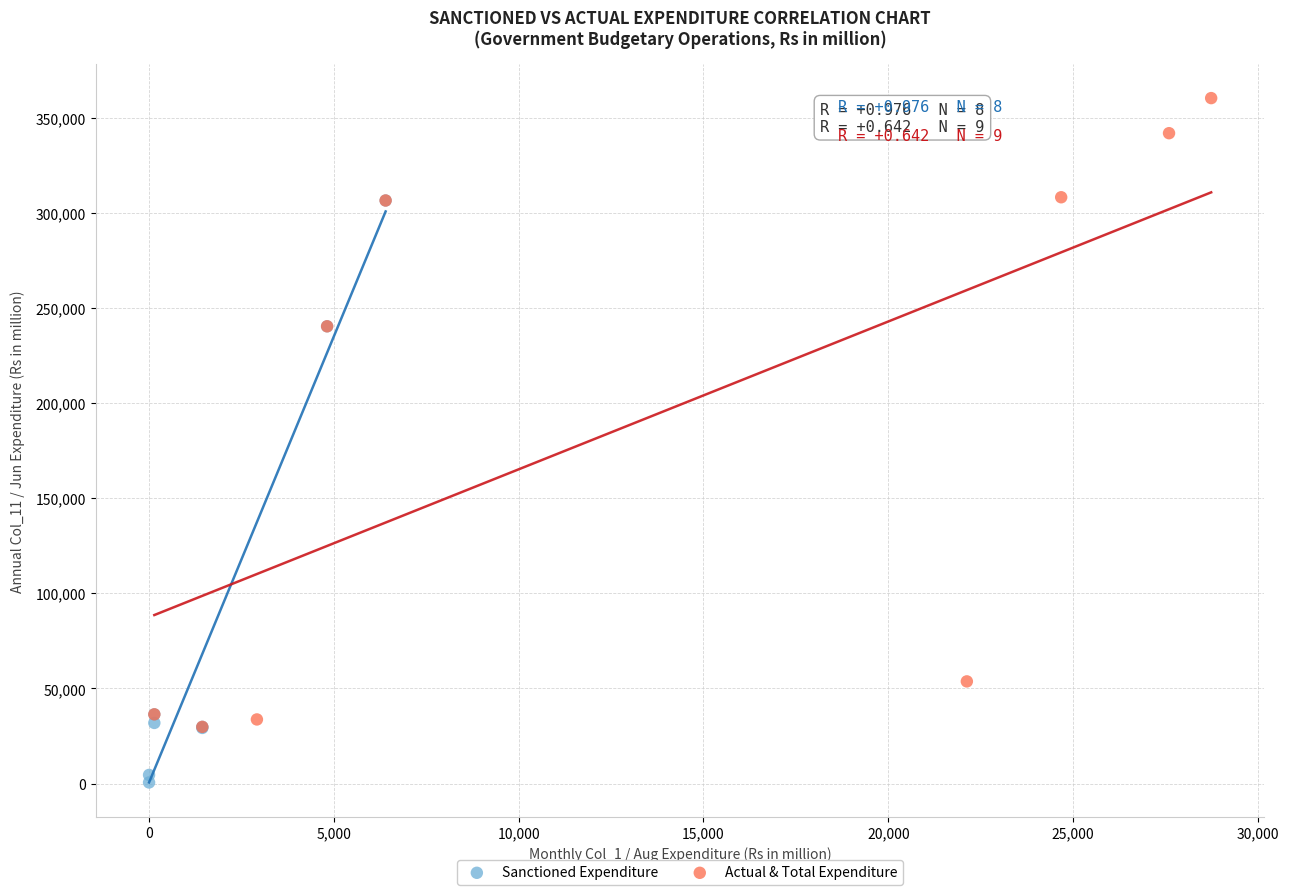

Which series contains the highest Y value?

Actual & Total Expenditure